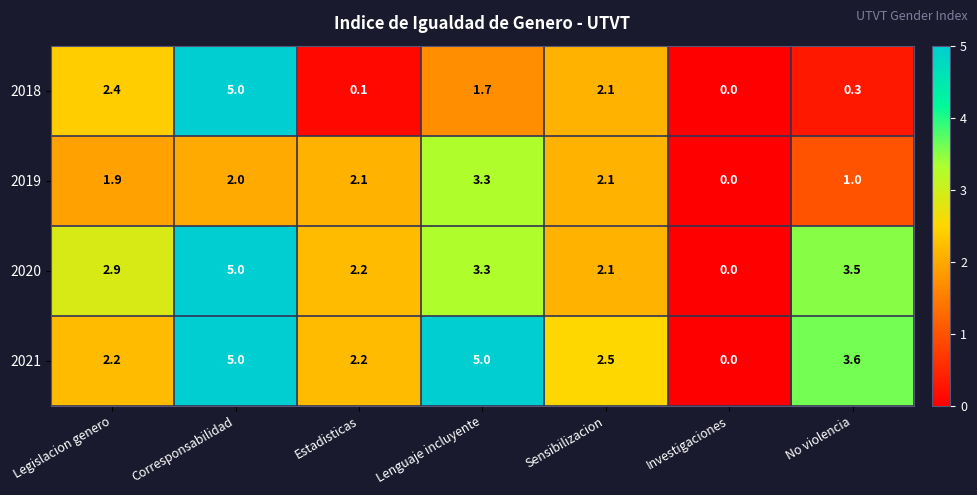

Which series has the largest total across all categories?

2021